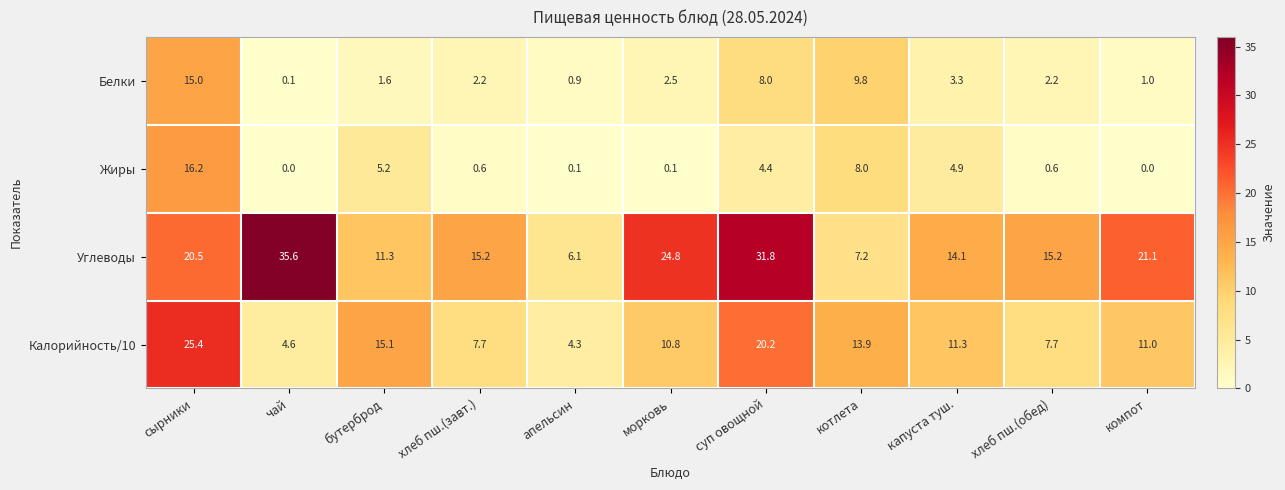

What is the sum of the Жиры values at хлеб пш.(завт.) and суп овощной?

5.0